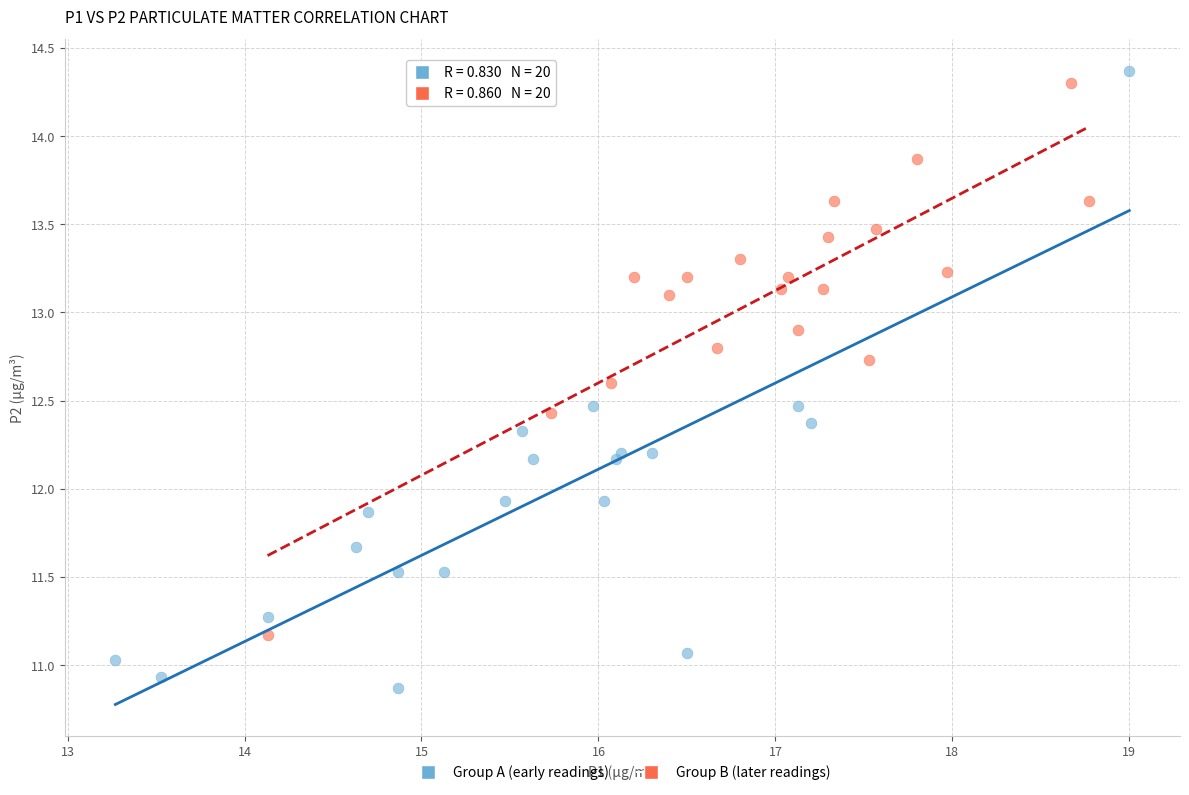

Which series reaches the minimum Y coordinate?

Group A (early readings)